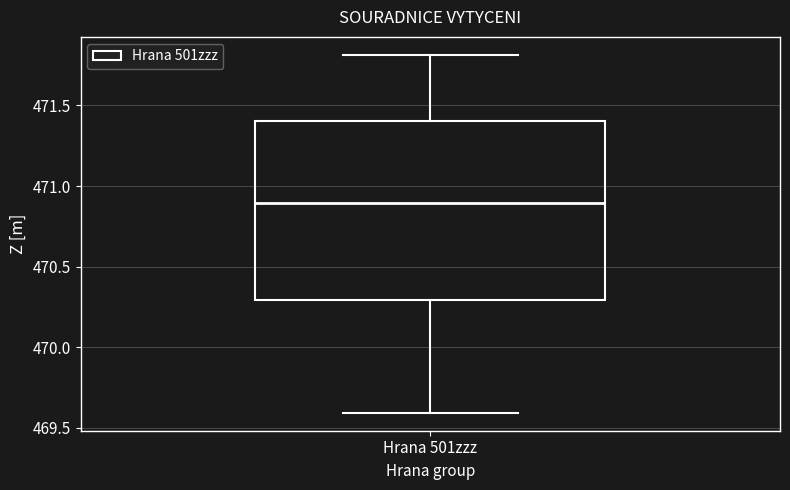

Read this box plot against the y-axis: the position of the median line, the range covered by the box, and the ends of both whiskers. The values are not printed on the chart, so give them approximately, as read against the axis.

median 470.9, box 470.3 to 471.4, whiskers 469.6 to 471.8